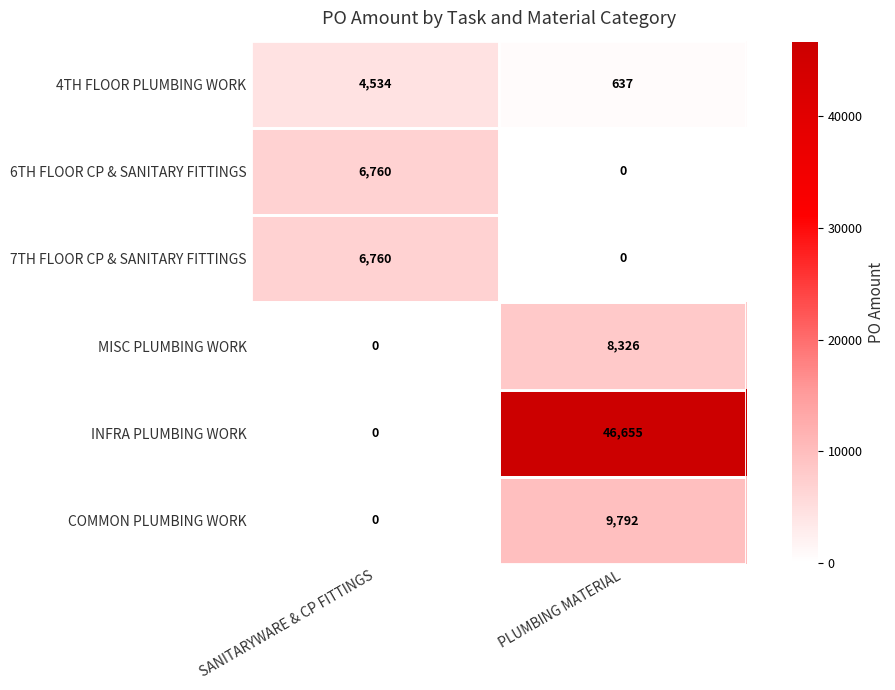

What is the sum of all 6TH FLOOR CP & SANITARY FITTINGS values?

6760